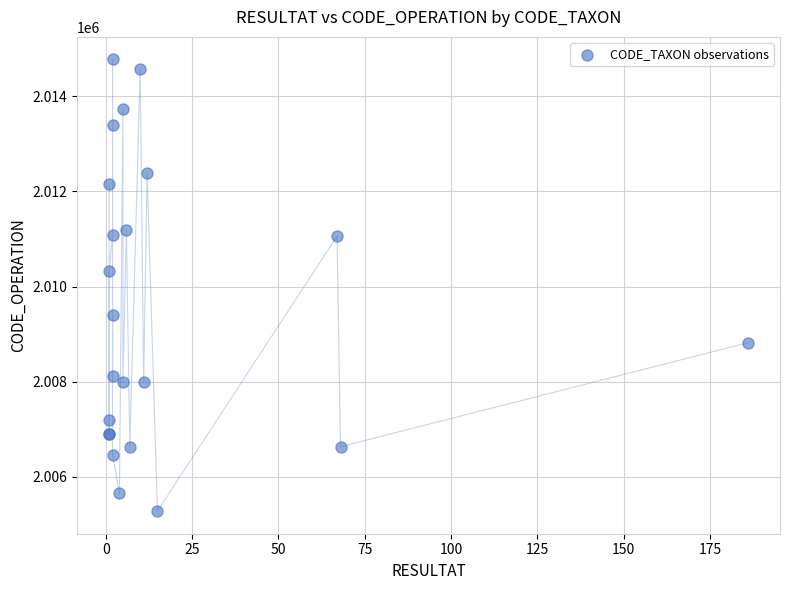

What Y value in the scatter plot is closest to 2010026?

2010321.6